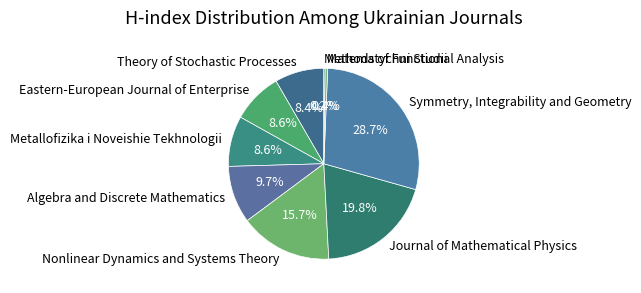

Approximately how many times larger is the value at Eastern-European Journal of Enterprise compared to Symmetry, Integrability and Geometry?

0.3